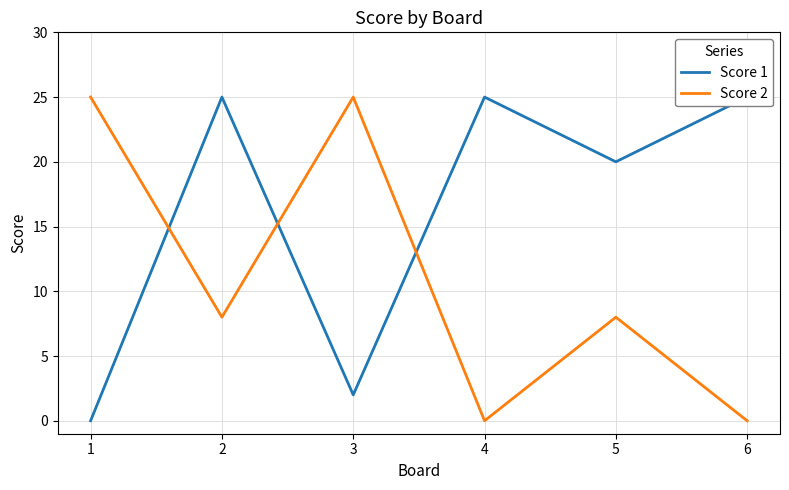

Reading left to right, what are all the values shown in this chart?

Score 1: 1=0	2=25	3=2	4=25	5=20	6=25
Score 2: 1=25	2=8	3=25	4=0	5=8	6=0